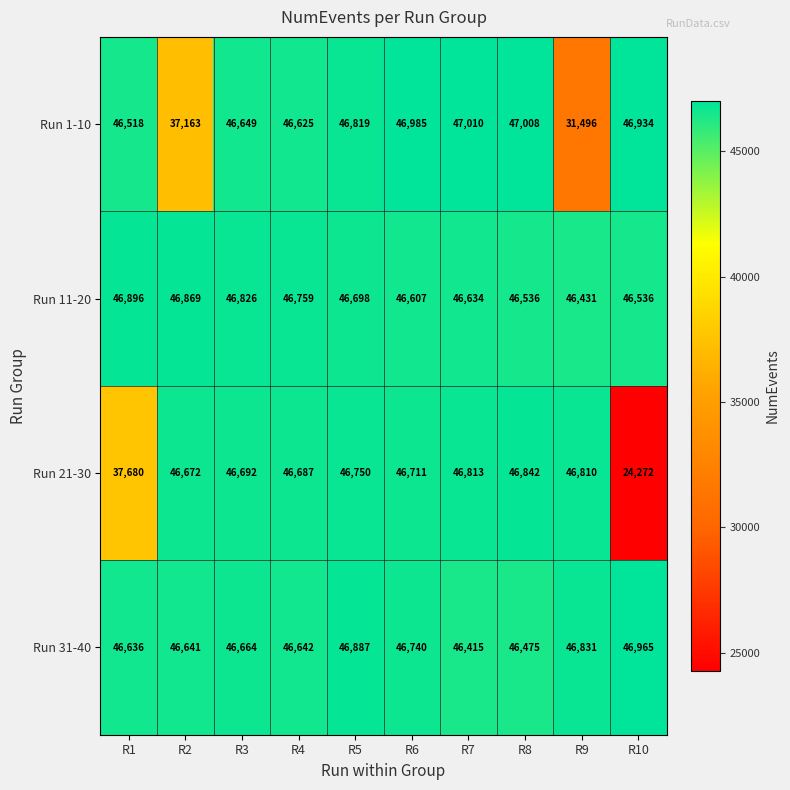

List the labels in order of Run 31-40 value, smallest first.

R7, R8, R1, R2, R4, R3, R6, R9, R5, R10